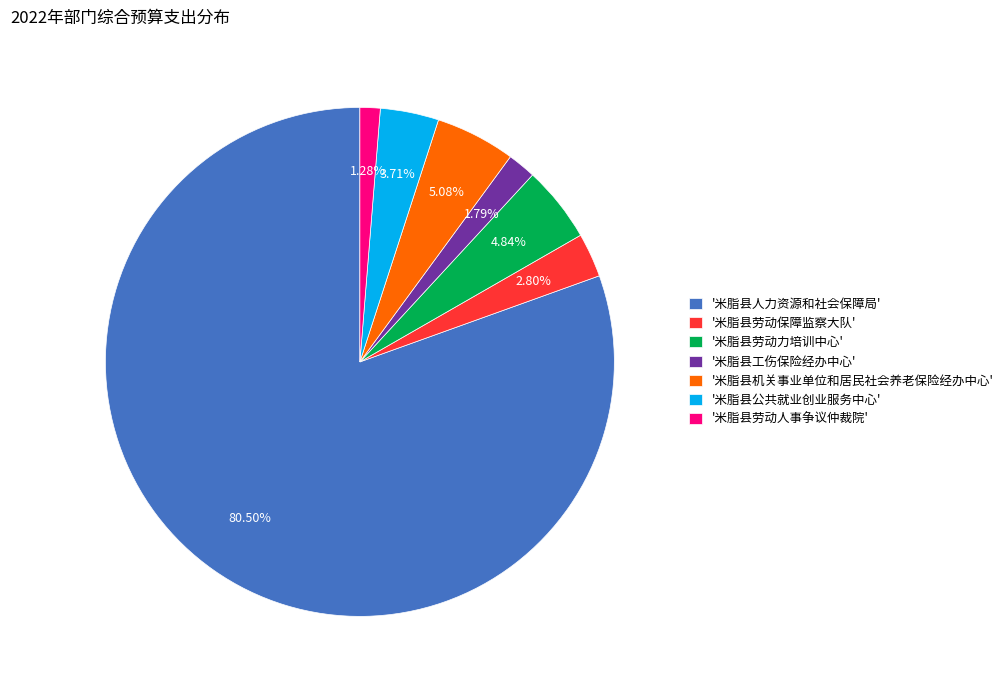

To the nearest percent, what is the difference between the largest and smallest slice percentages?

79%